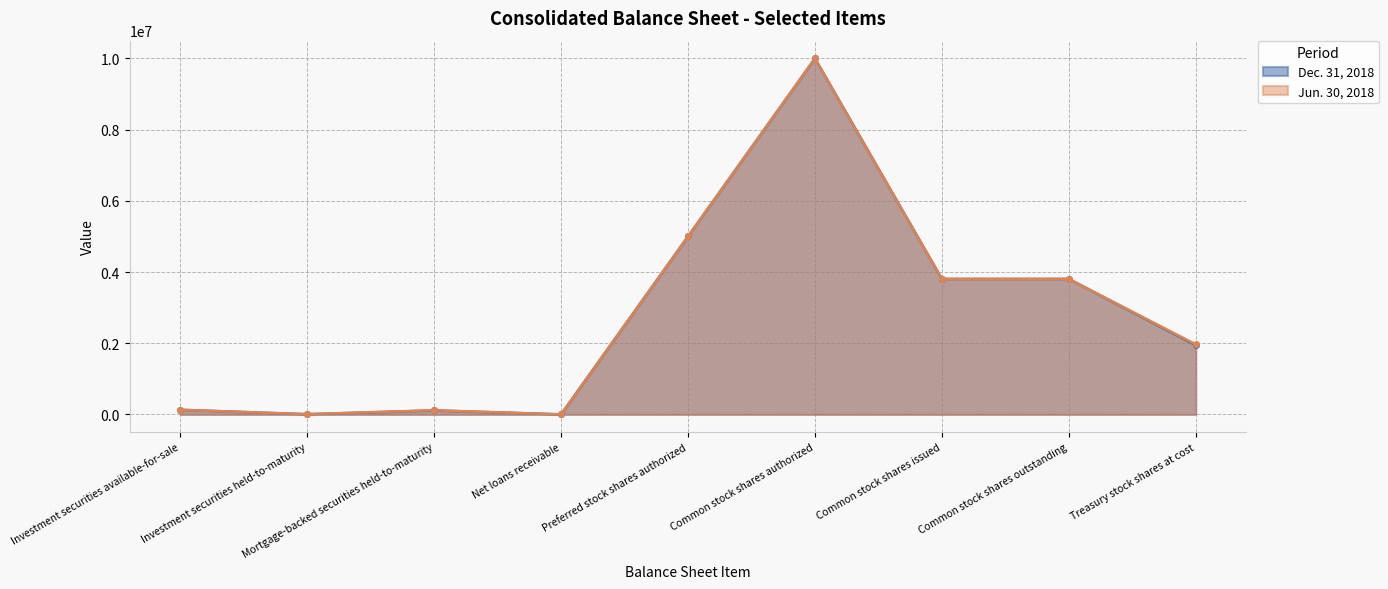

Which label corresponds to the largest value in the chart?

Common stock shares authorized